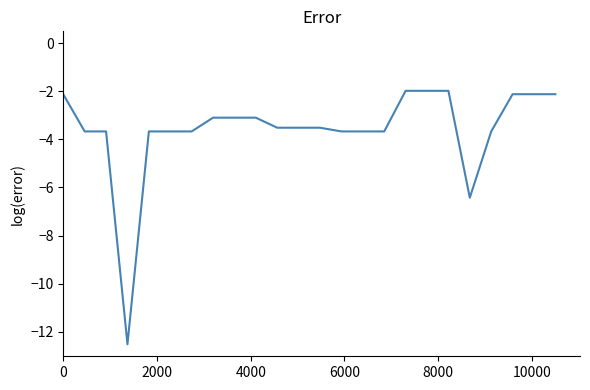

What is the maximum value shown in the chart?

-2.0